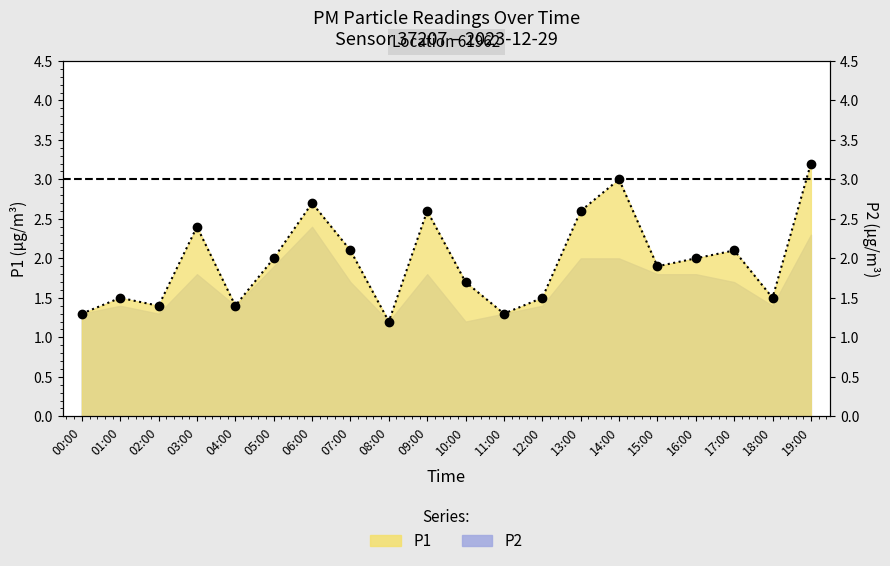

What is the sum of the values at 12:00 and 15:00?

3.4